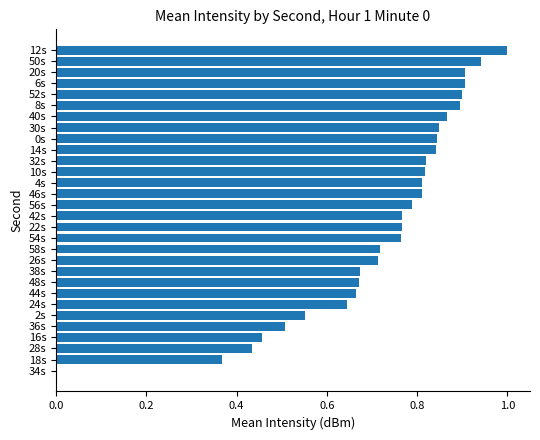

At which category does the chart reach its peak across all series?

12s